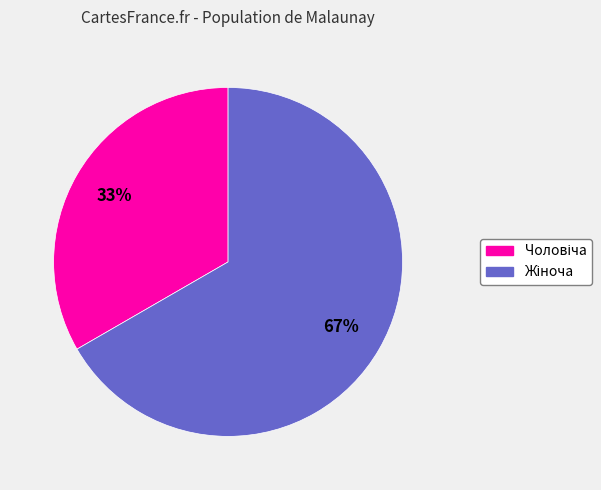

To the nearest percent, what is the average slice percentage?

50%